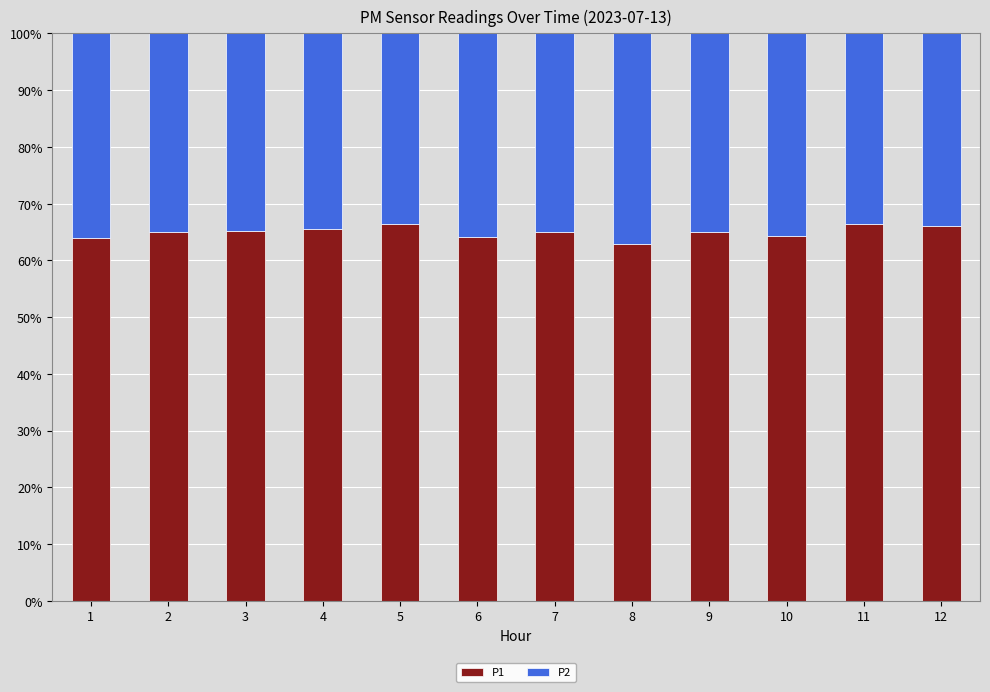

What is the total value across all series at 1?

100.0